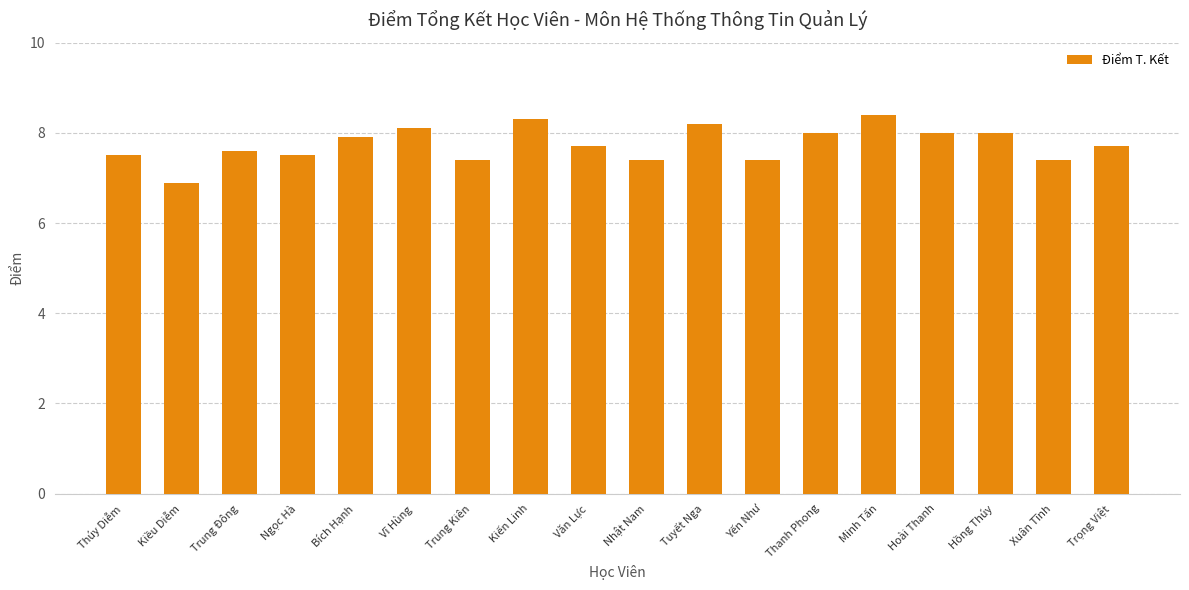

What value does the data have at Xuân Tĩnh?

7.4